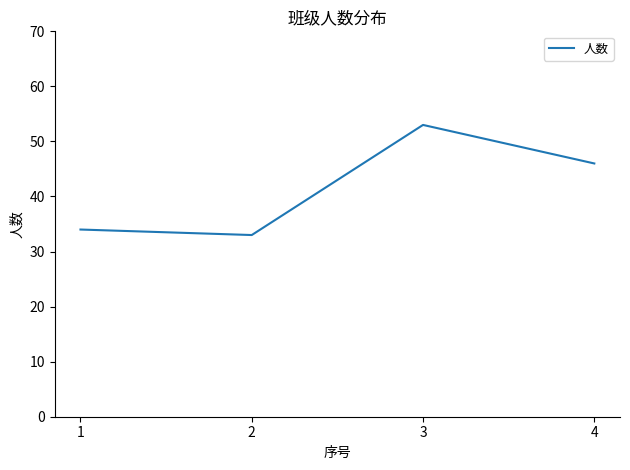

What is the maximum value shown in the chart?

53